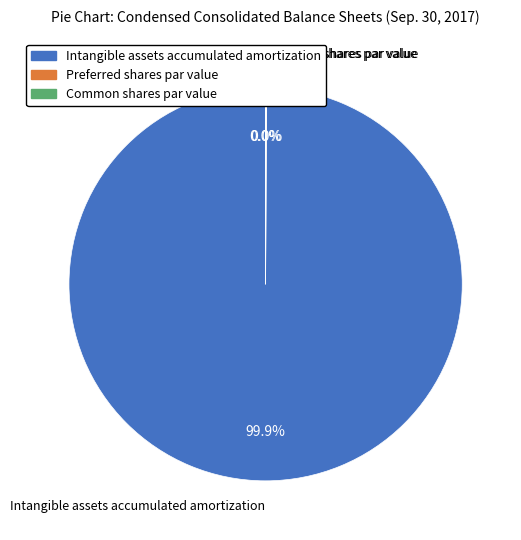

Is there a majority slice in this chart?

Yes